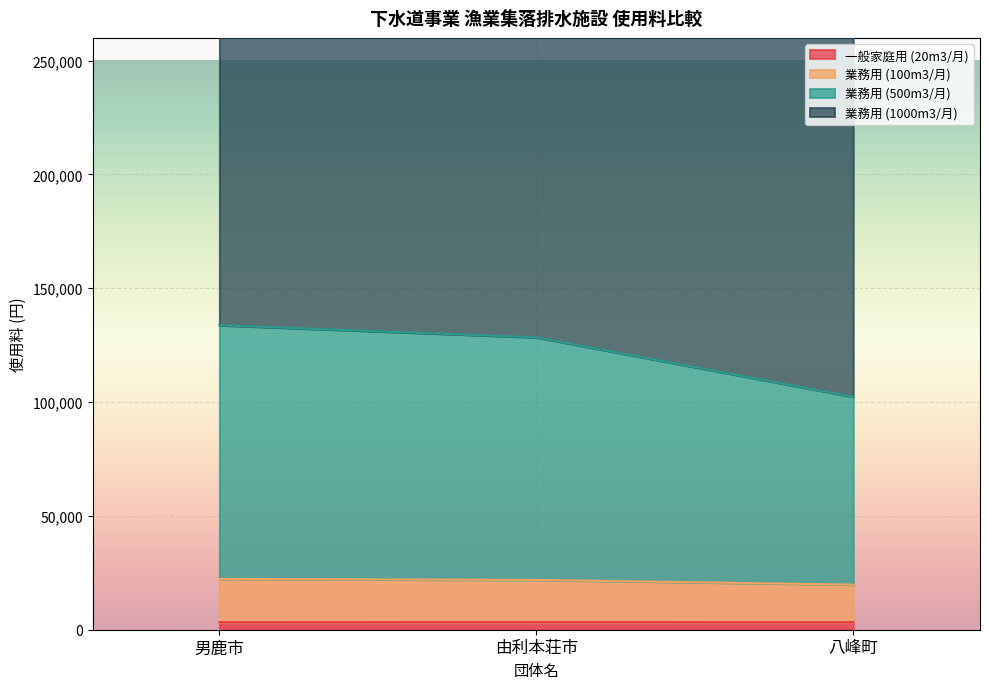

What is the smallest value displayed?

3300